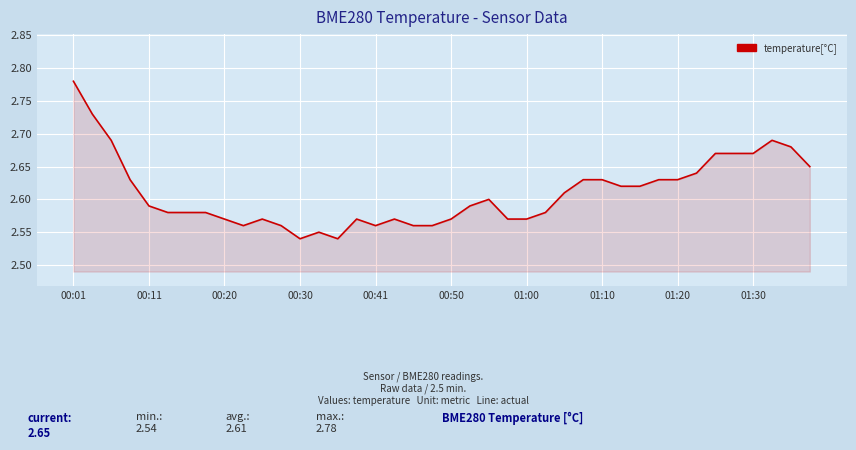

The chart shows a value of 4.0 at 00:41. True or false?

False